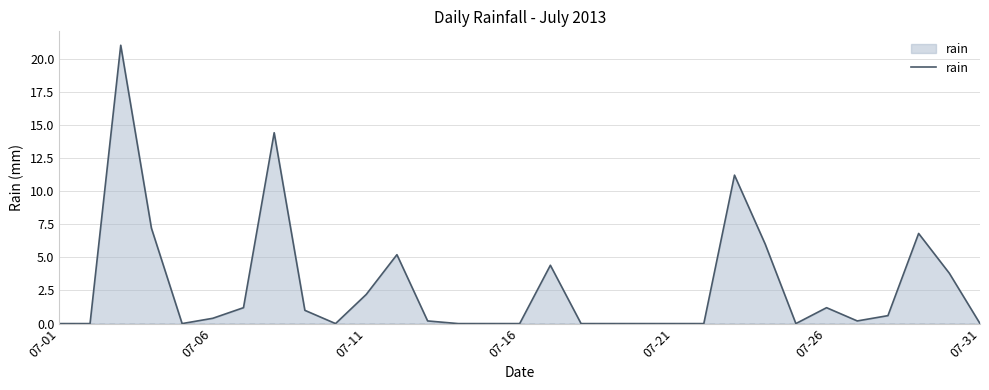

What is the maximum value shown in the chart?

21.0